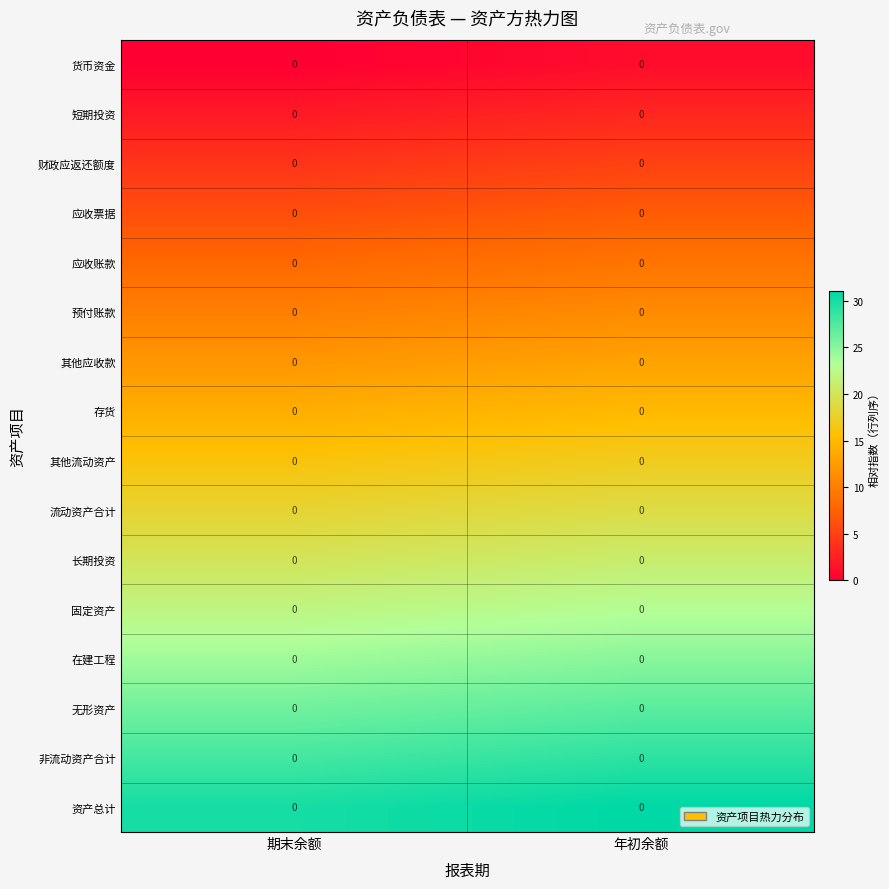

Between 期末余额 and 年初余额, which series saw the biggest shift?

row_0